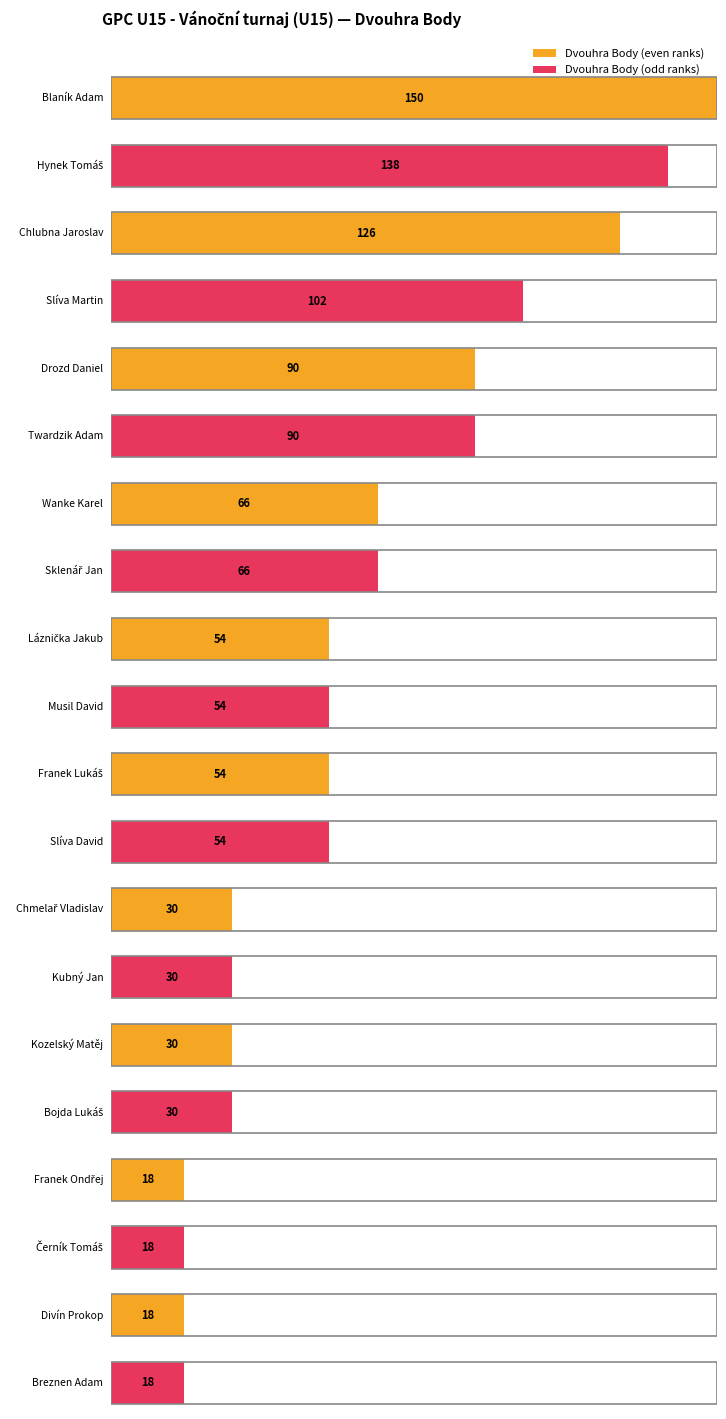

What is the label of the 9th bar from the left?

Láznička Jakub